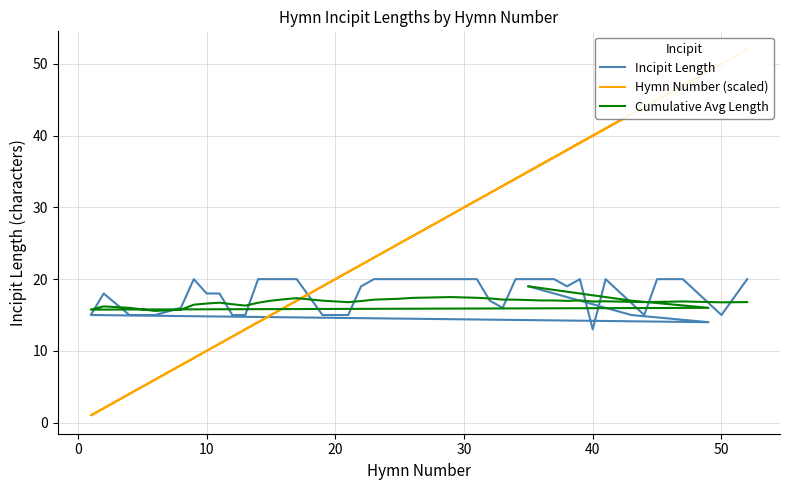

Does the chart display data point markers on the line(s)?

No